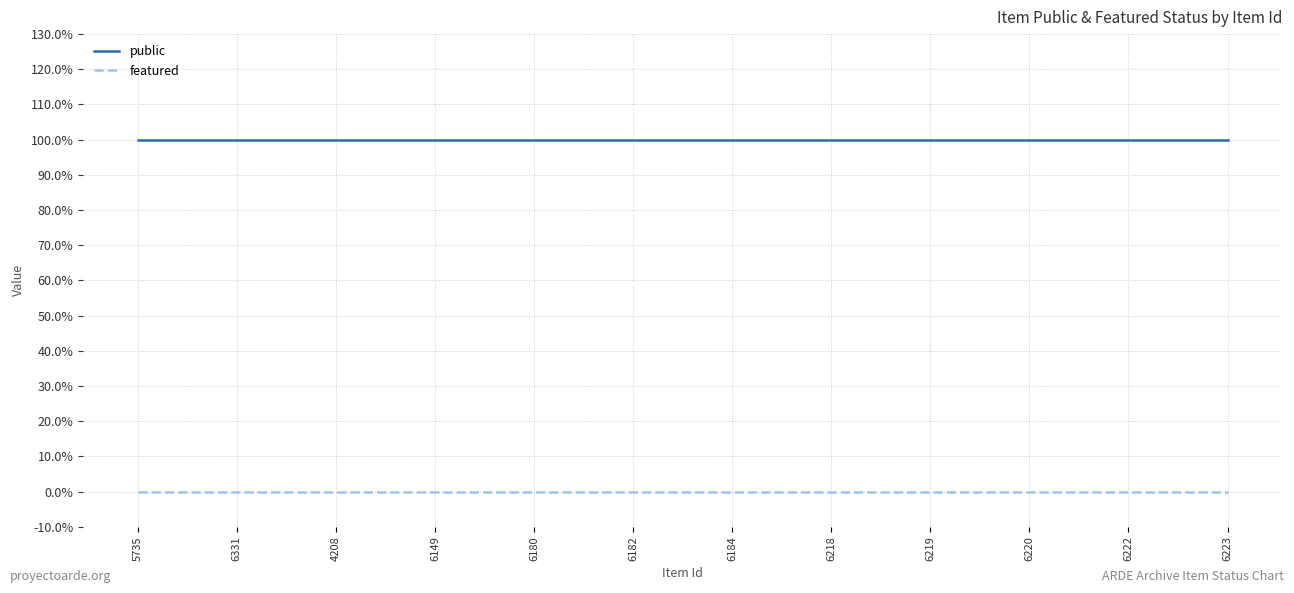

What is the label of the 5th point from the left?

6180